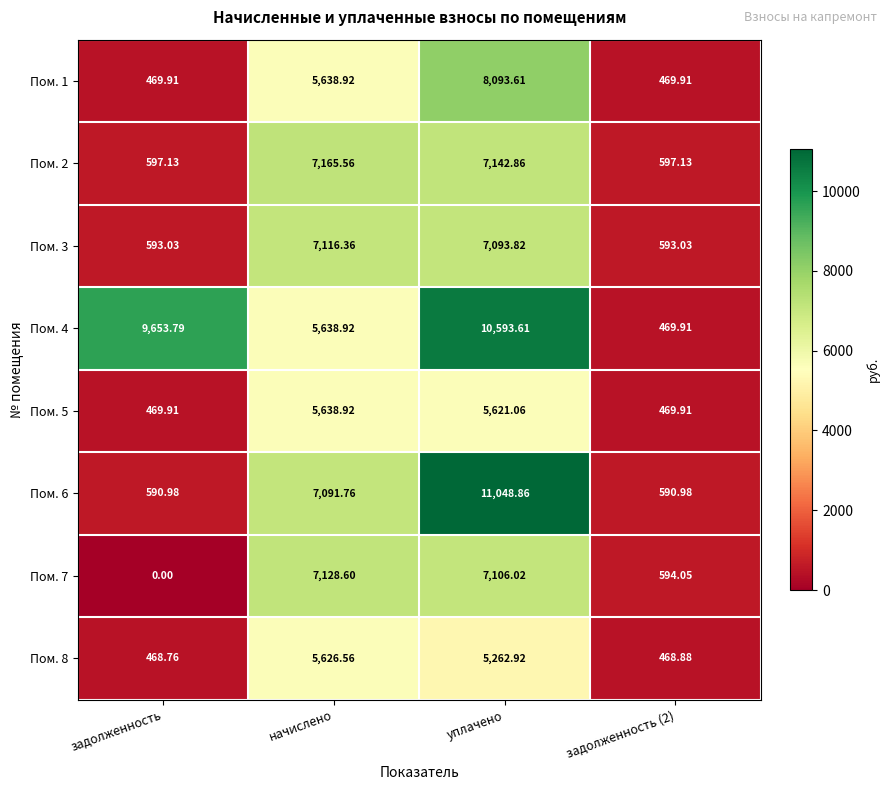

At which category is the sum across all series the highest?

уплачено